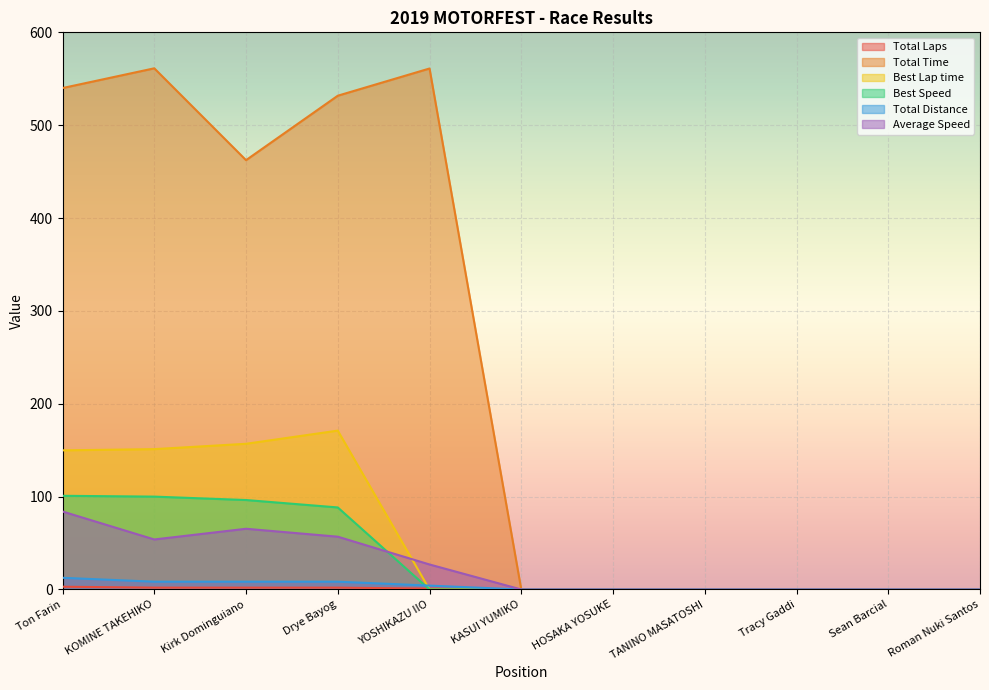

True or false: Best Lap time has more than 2 interior local peaks.

False